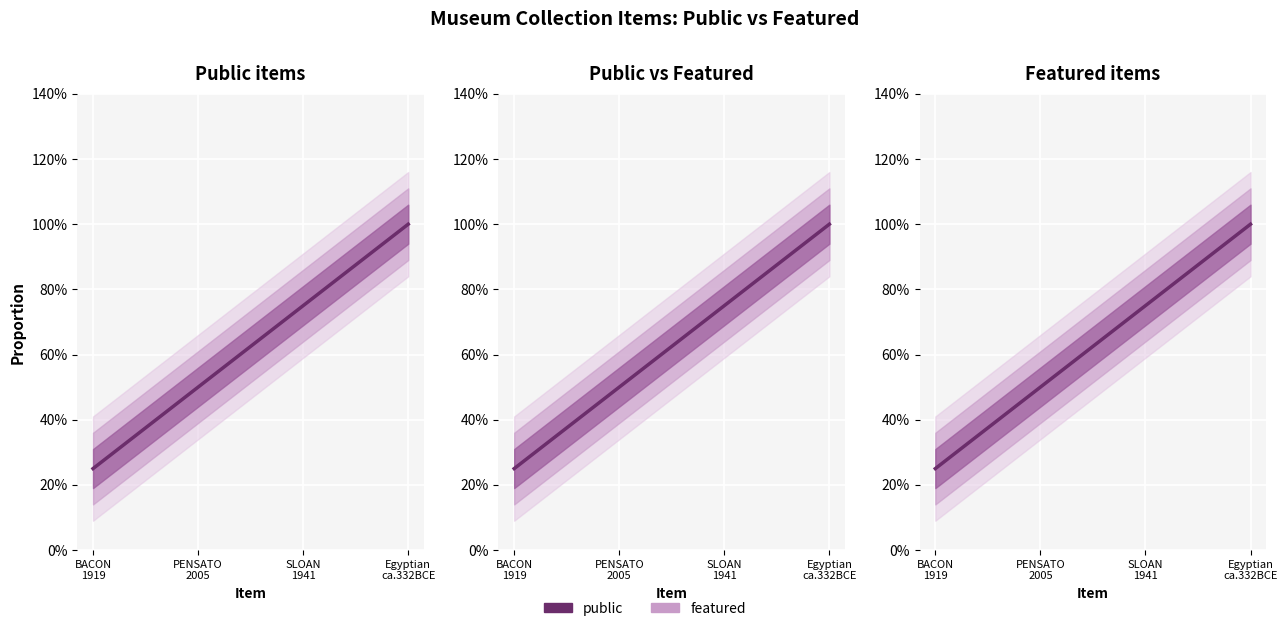

True or false: combined has a value of 0.6 at Egyptian
ca.332BCE.

False